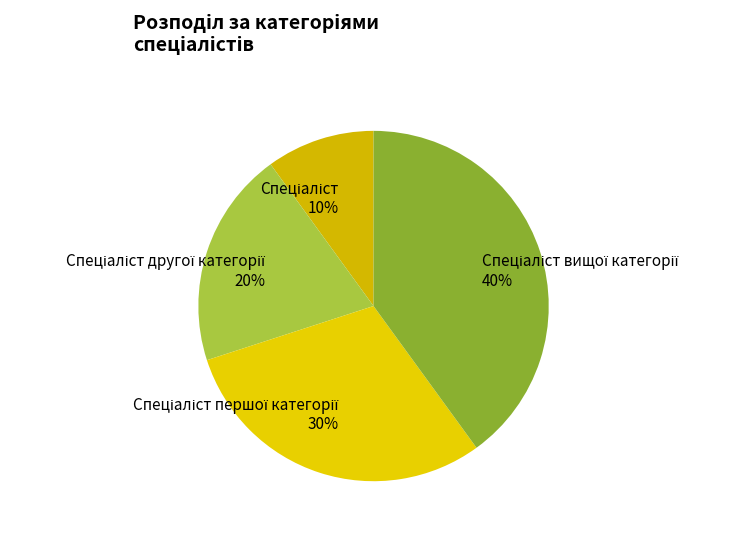

Is there a majority slice in this chart?

No